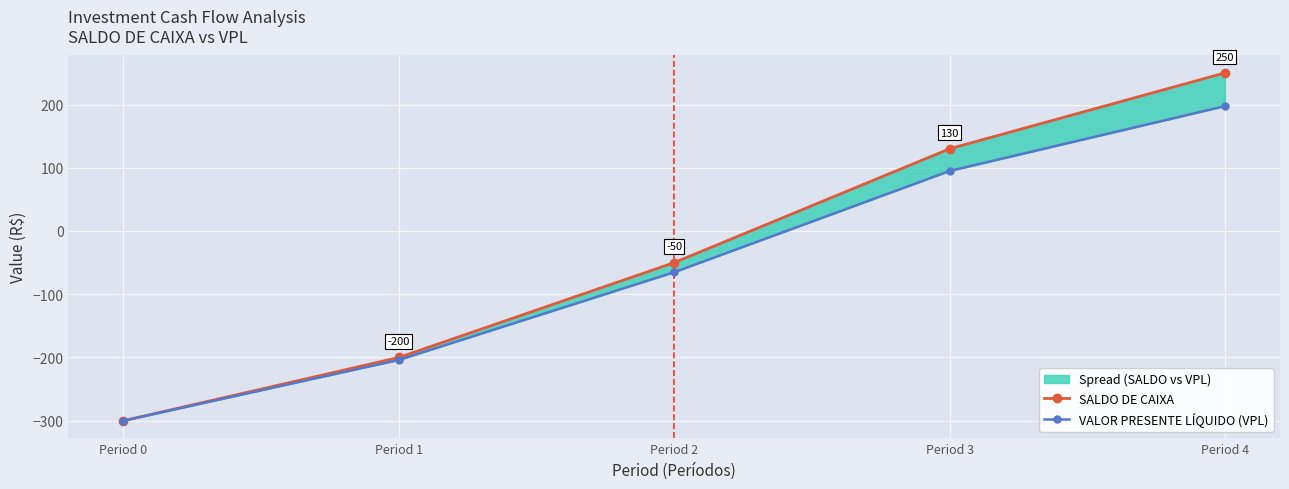

What is the spread (max minus min) of values at Period 3?

35.1